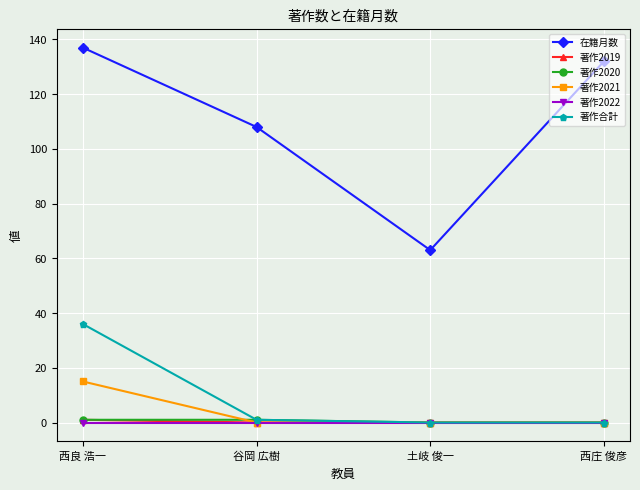

What is the difference between the highest and lowest values at 土岐 俊一?

63